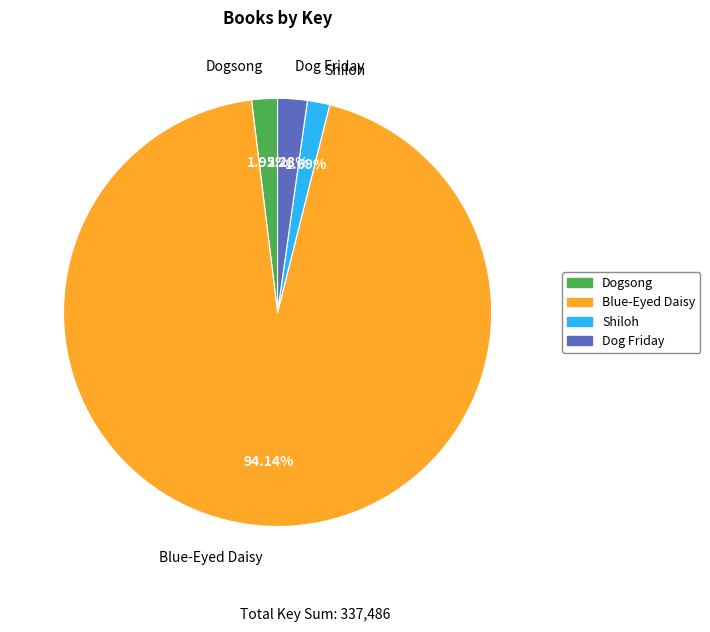

Do Shiloh and Blue-Eyed Daisy together represent more than half of the pie?

Yes